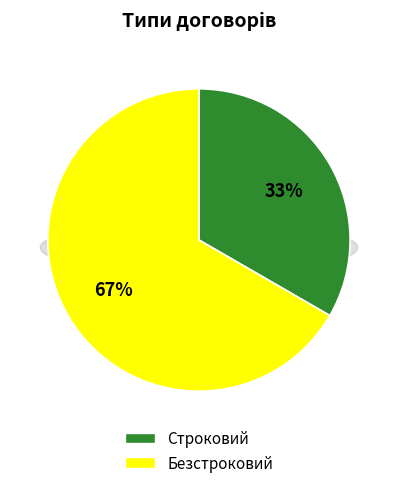

To the nearest percent, what portion does Безстроковий represent?

67%